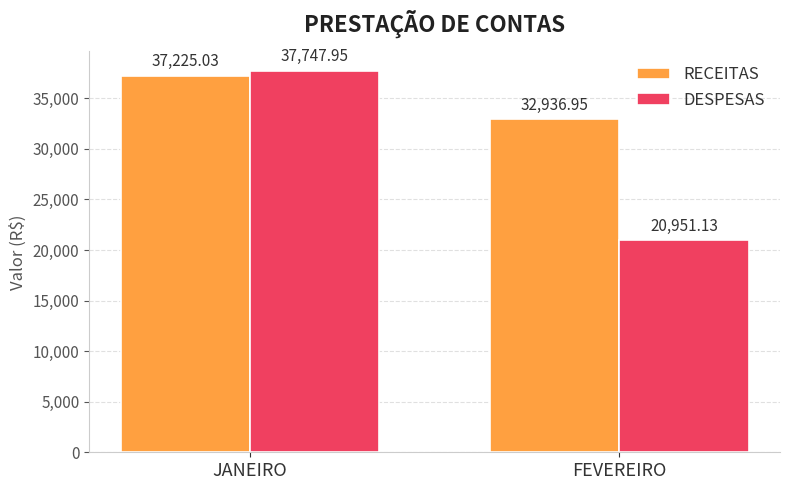

List the series in order of their peak value, highest first.

DESPESAS, RECEITAS